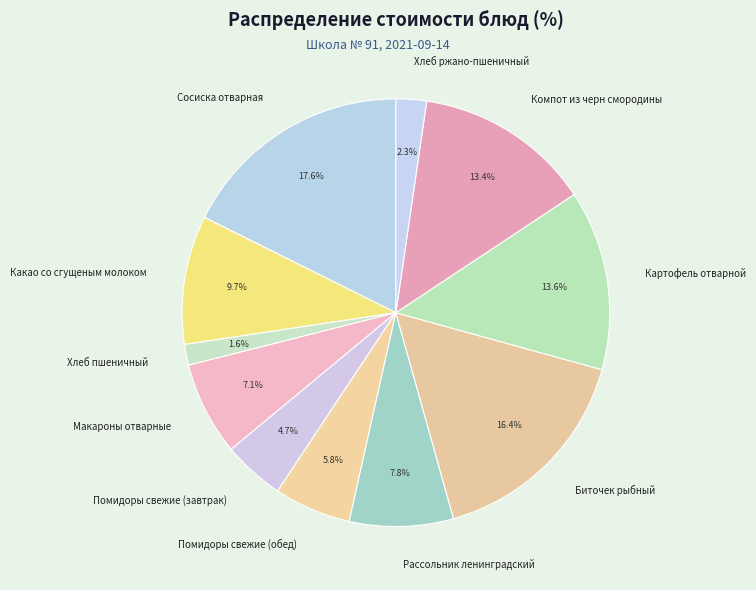

Is it true that Биточек рыбный is 27% of the pie?

False